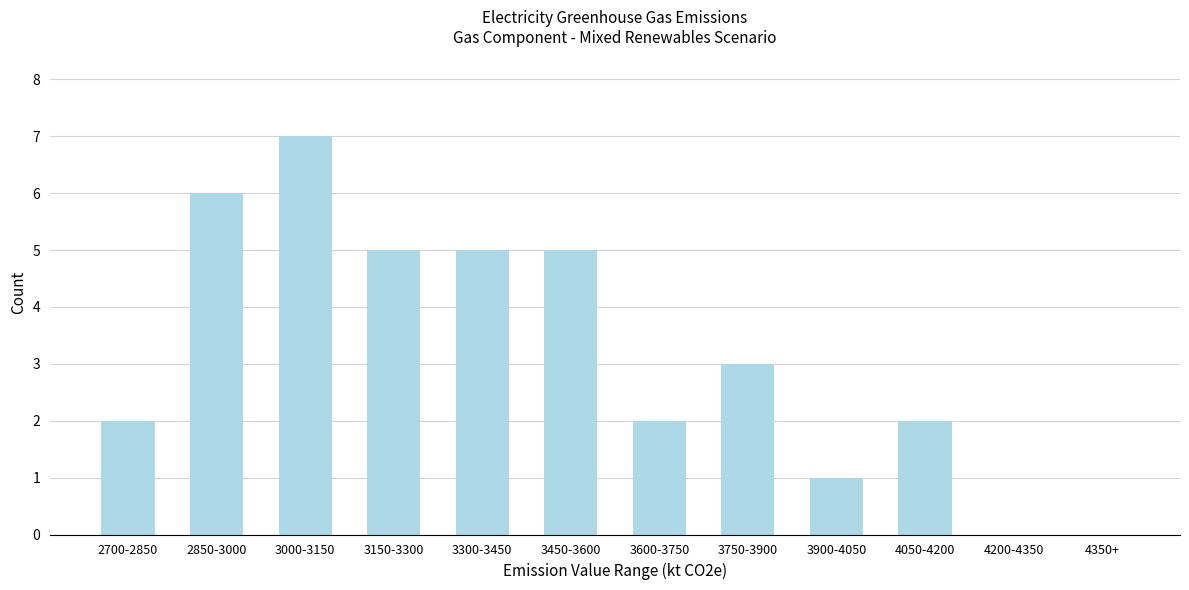

Reading left to right, extract all data points from this chart.

2700-2850=2	2850-3000=6	3000-3150=7	3150-3300=5	3300-3450=5	3450-3600=5	3600-3750=2	3750-3900=3	3900-4050=1	4050-4200=2	4200-4350=0	4350+=0